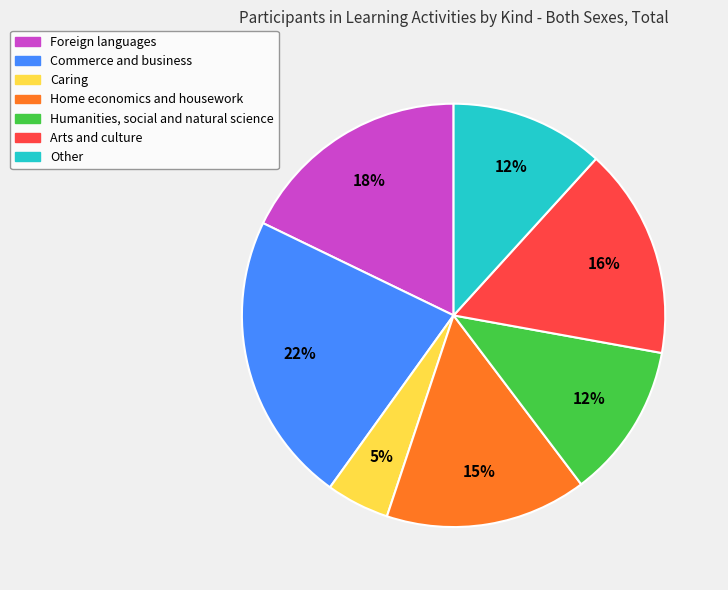

To the nearest percent, what portion does Humanities, social and natural science represent?

12%